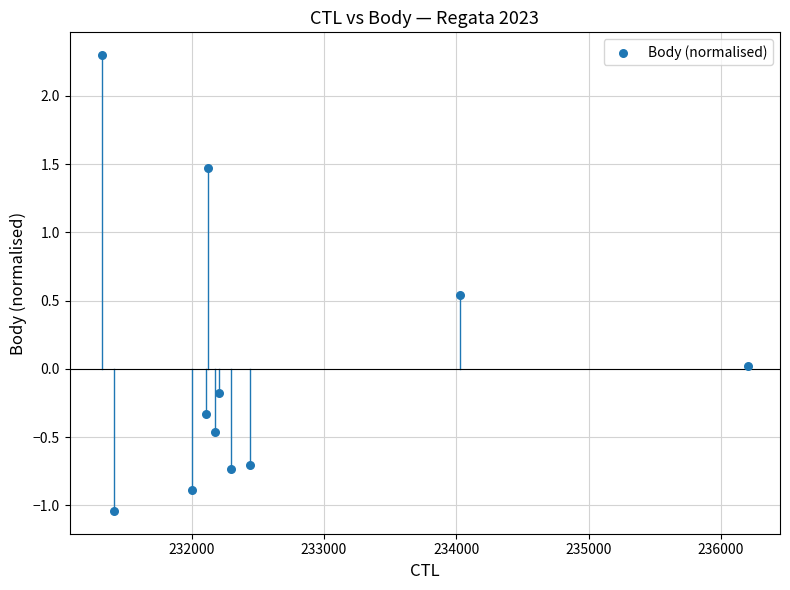

What is the range of Y values (max minus min)?

3.3